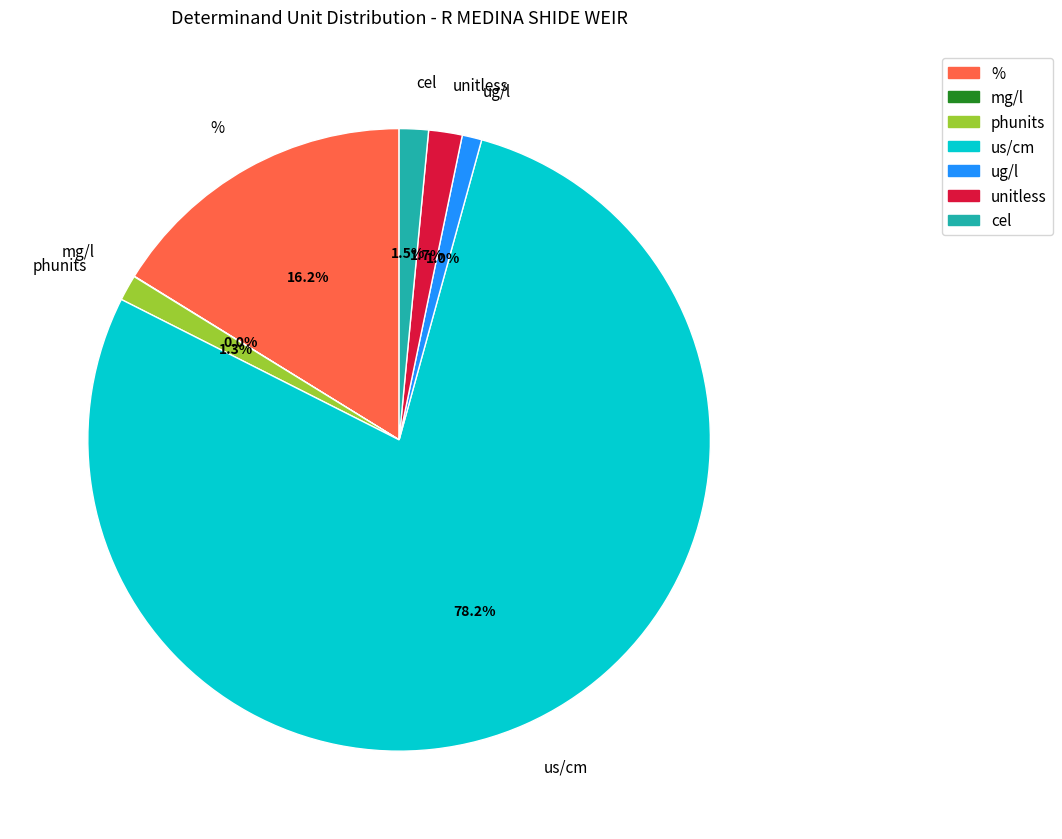

True or false: cel accounts for 2% of the total.

True